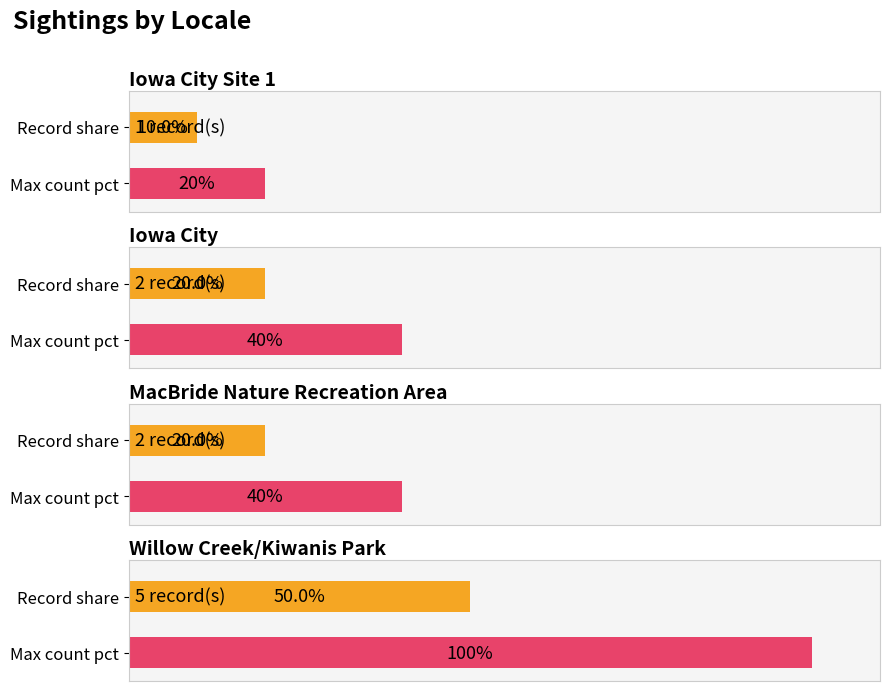

Are the bars grouped side by side (vs. stacked)?

No